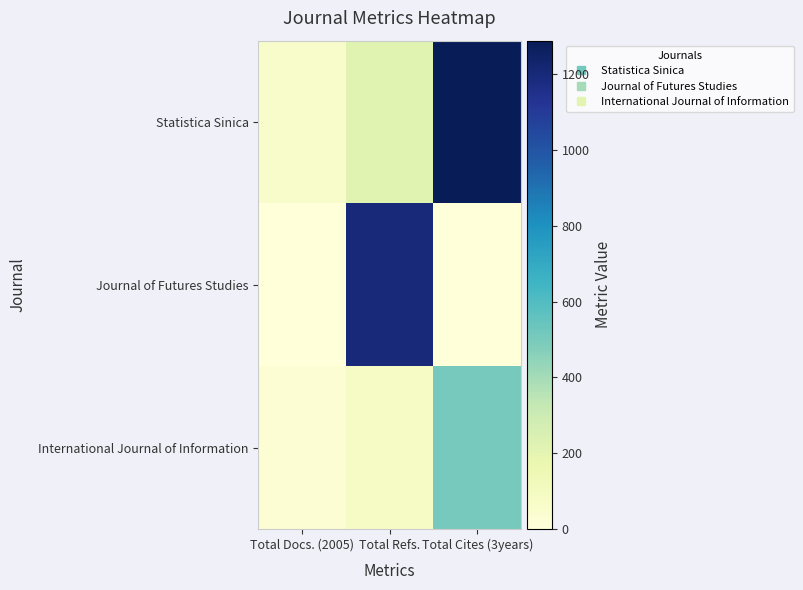

At which category is the sum across all series the highest?

Total Cites (3years)